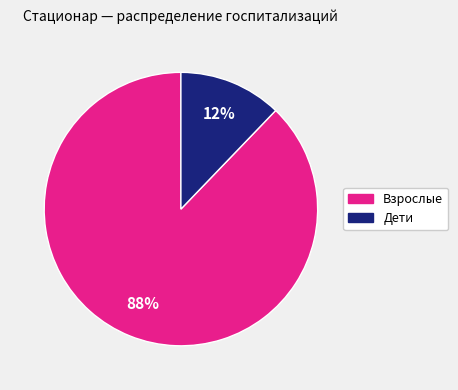

To the nearest percent, what is the average slice percentage?

50%